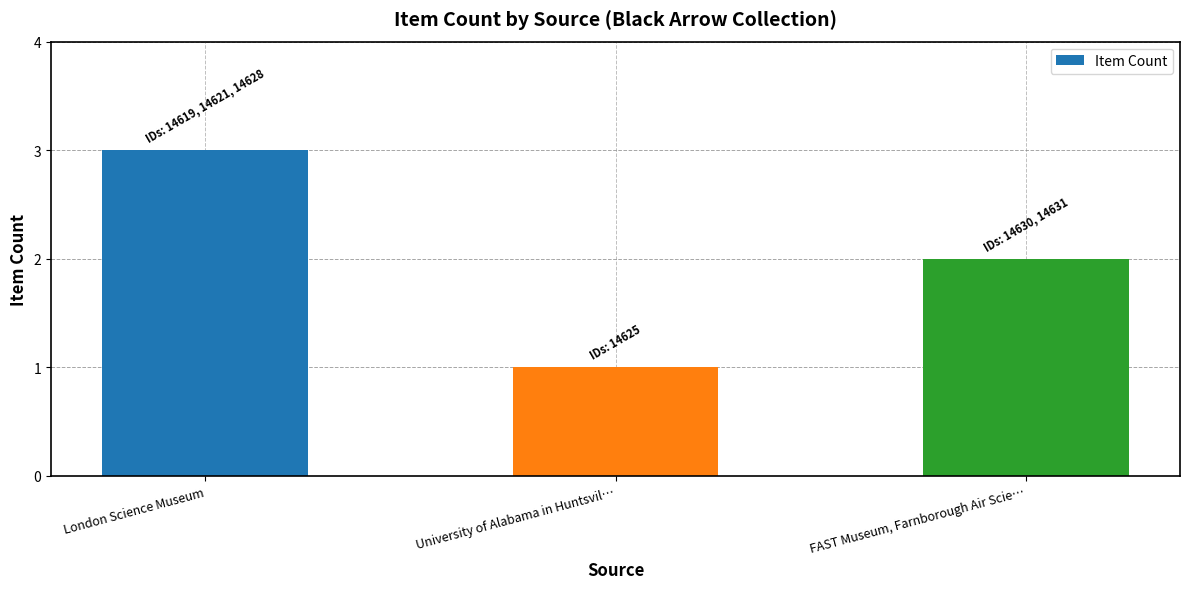

Which has a higher value, London Science Museum or FAST Museum, Farnborough Air Scie…?

London Science Museum